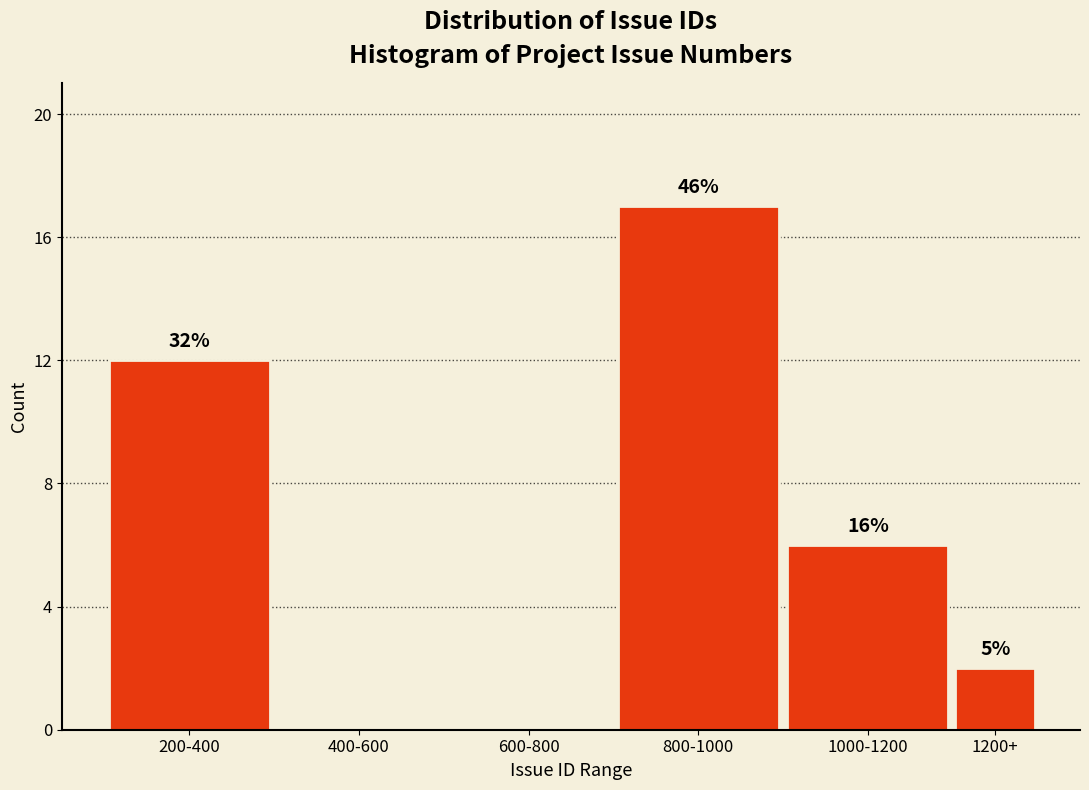

Are the bars horizontal?

No